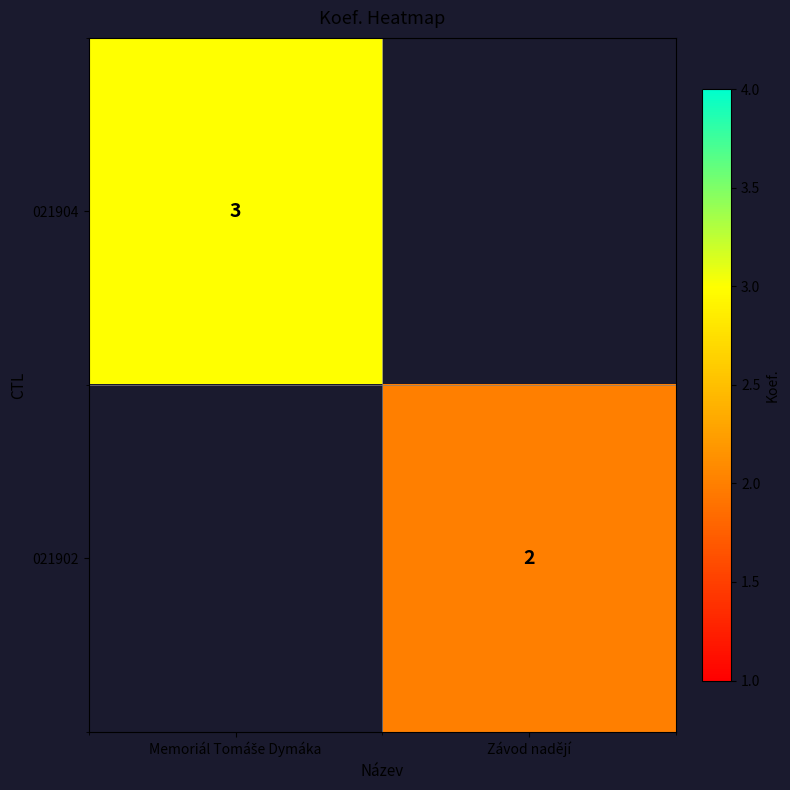

Which category has the highest value across all series?

Memoriál Tomáše Dymáka